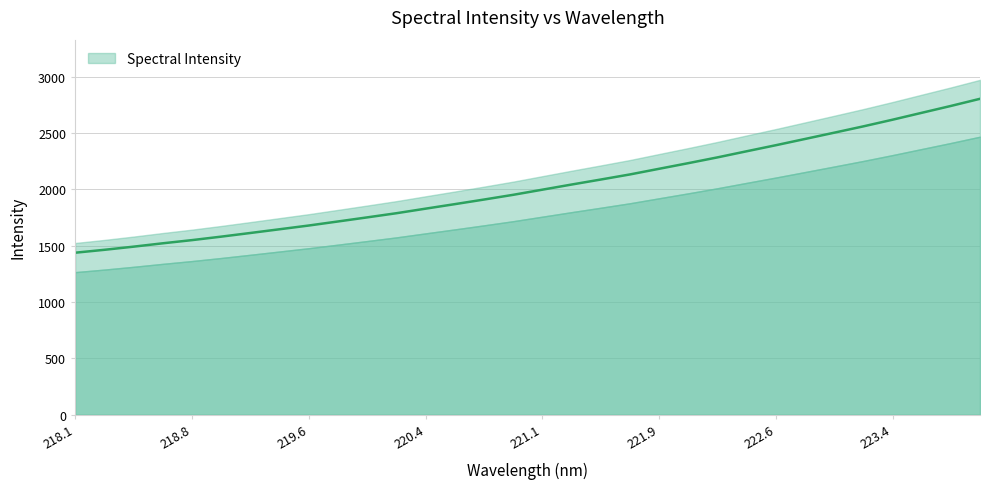

Count the number of categories in the chart.

32